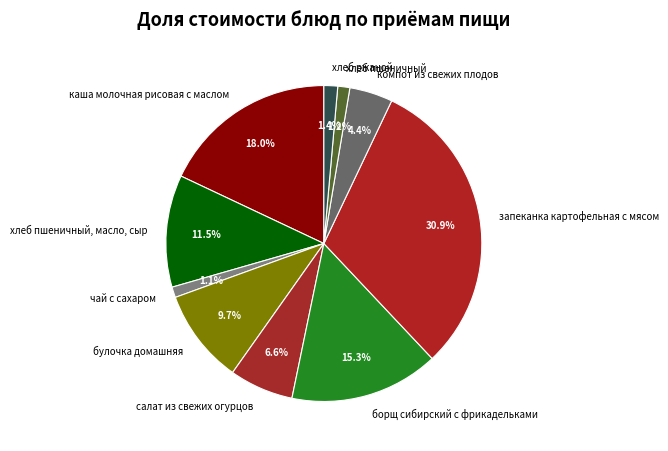

Between салат из свежих огурцов and запеканка картофельная с мясом, which is larger?

запеканка картофельная с мясом